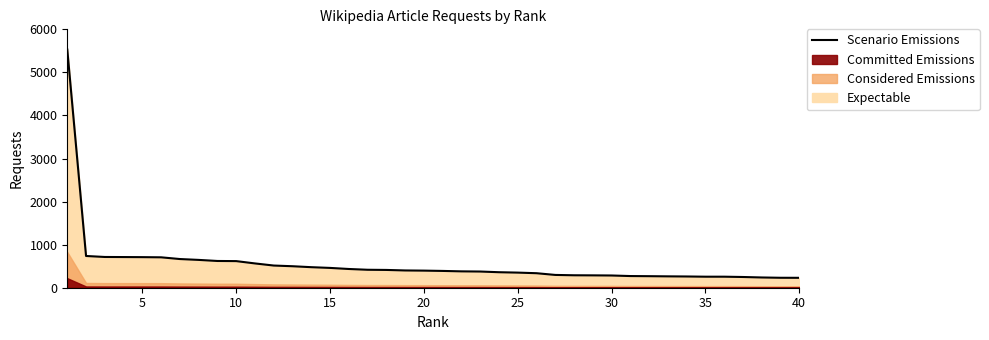

How many lines are shown in the chart?

1